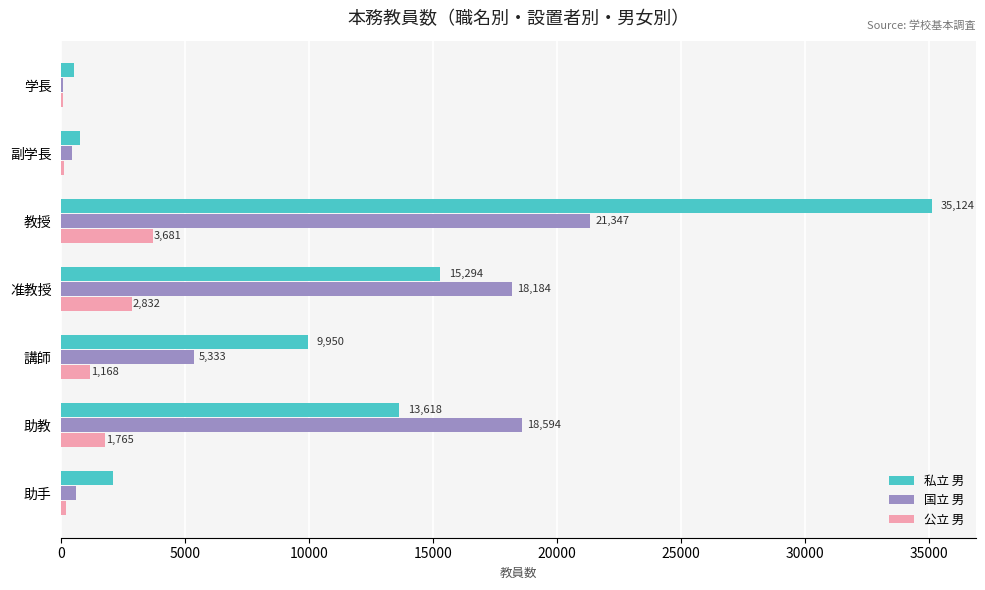

Which category has the highest value in the 公立 男 series?

教授